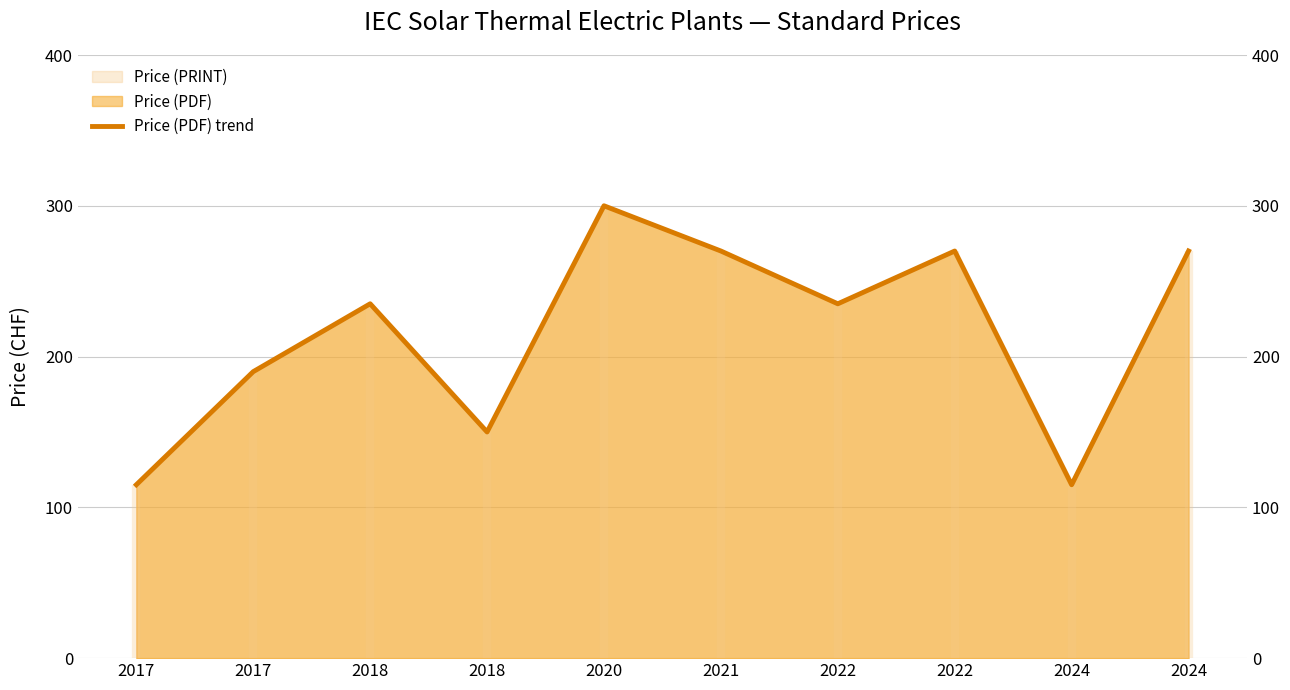

How many points are lower than both their immediate neighbors (excluding endpoints)?

3